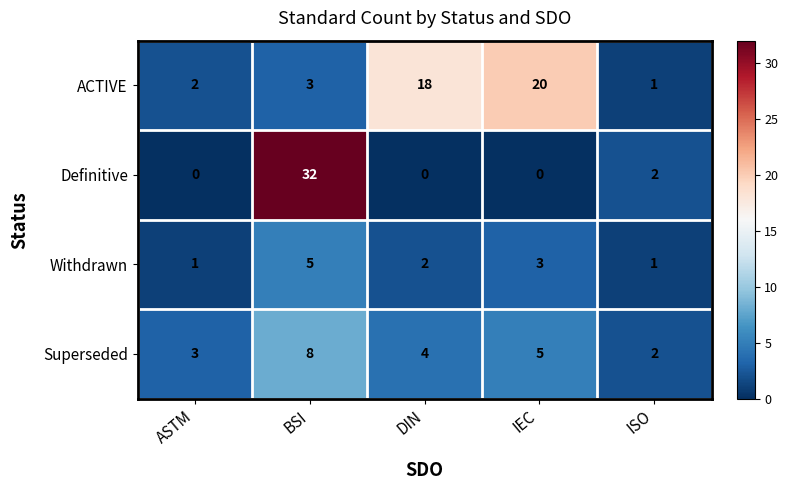

At which label does Superseded reach its minimum?

ISO